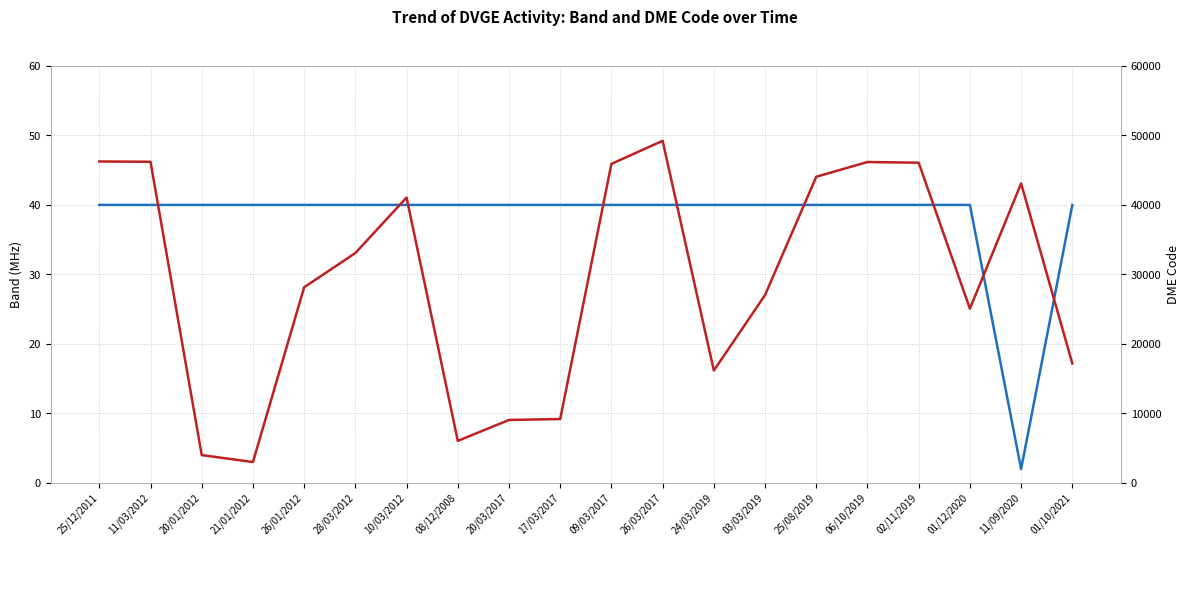

Reading left to right, list all the values displayed in this chart.

Band (MHz): 40	40	40	40	40	40	40	40	40	40	40	40	40	40	40	40	40	40	2	40
DME Code: 46249	46202	4013	3012	28156	33076	41062	6060	9064	9199	45901	49219	16173	27037	44052	46170	46073	25074	43090	17192